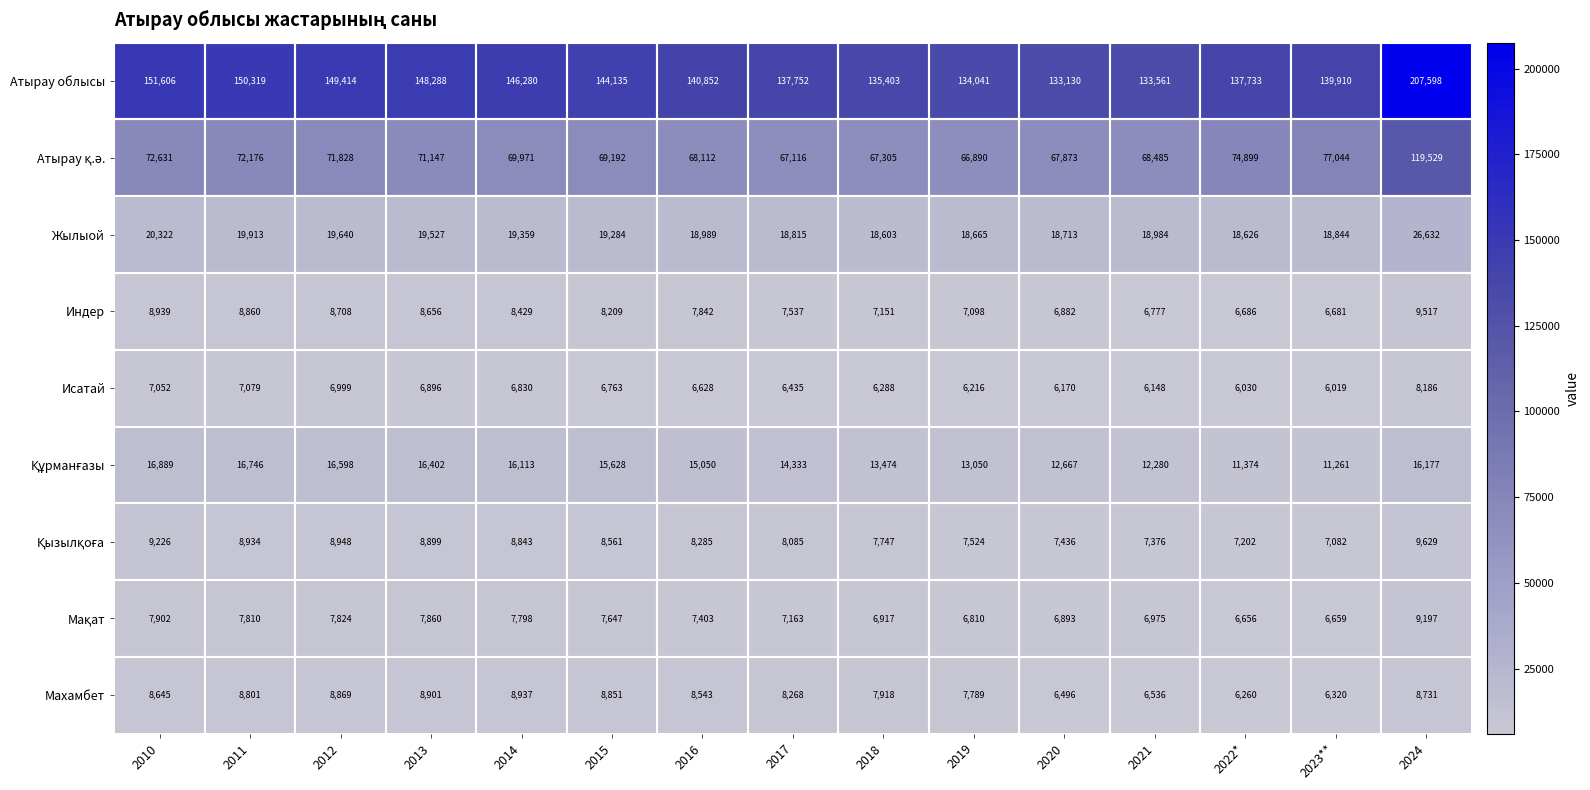

What is the difference between the maximum and minimum values in the Индер series?

2836